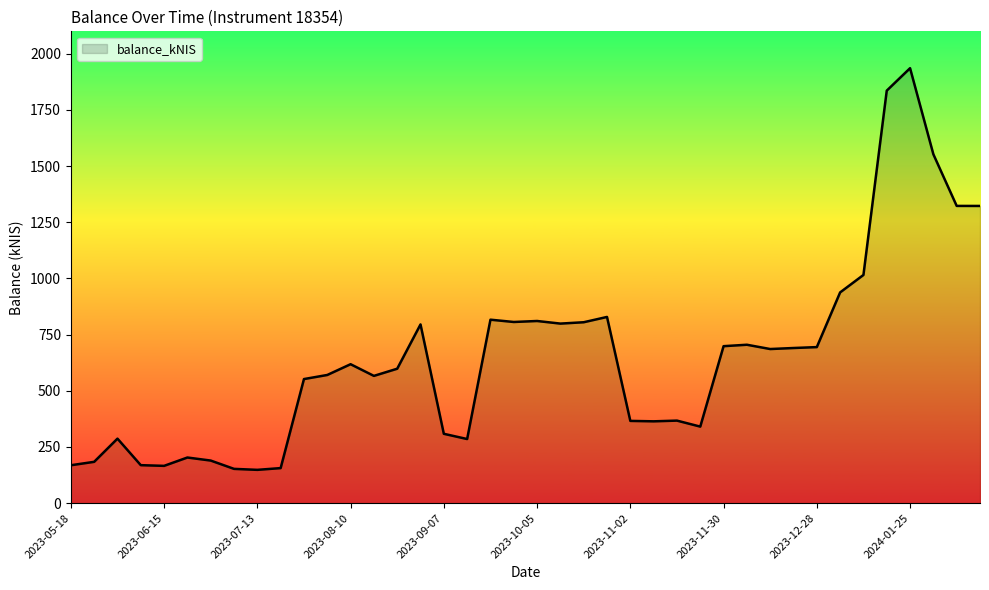

What is the difference between the maximum and minimum values?

1787.7